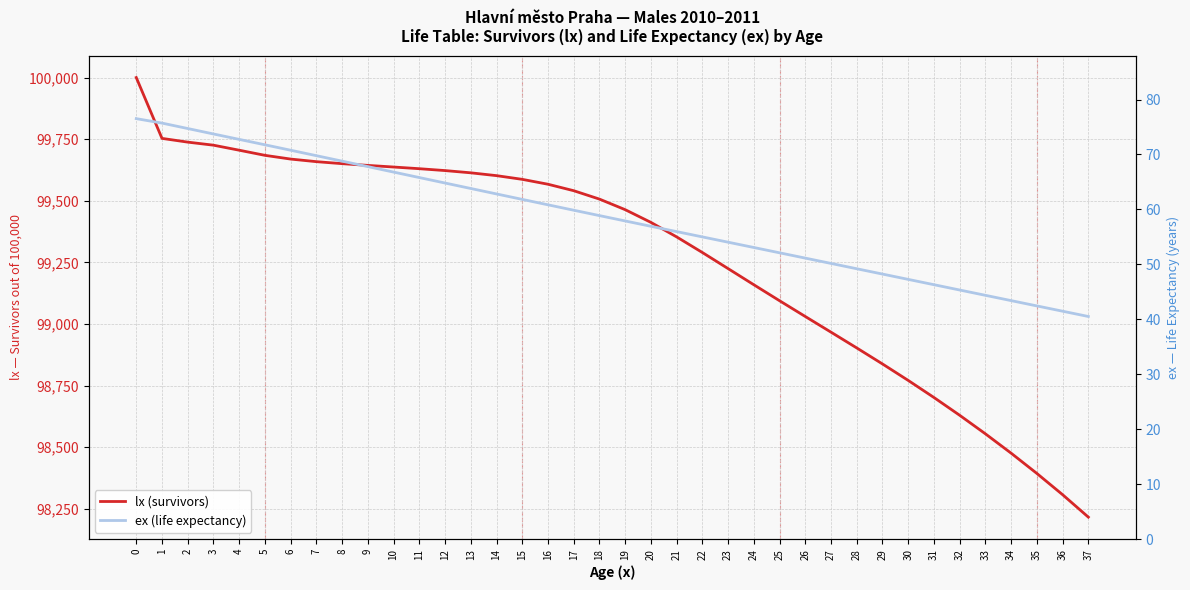

True or false: lx (survivors) and ex (life expectancy) cross at least once.

False